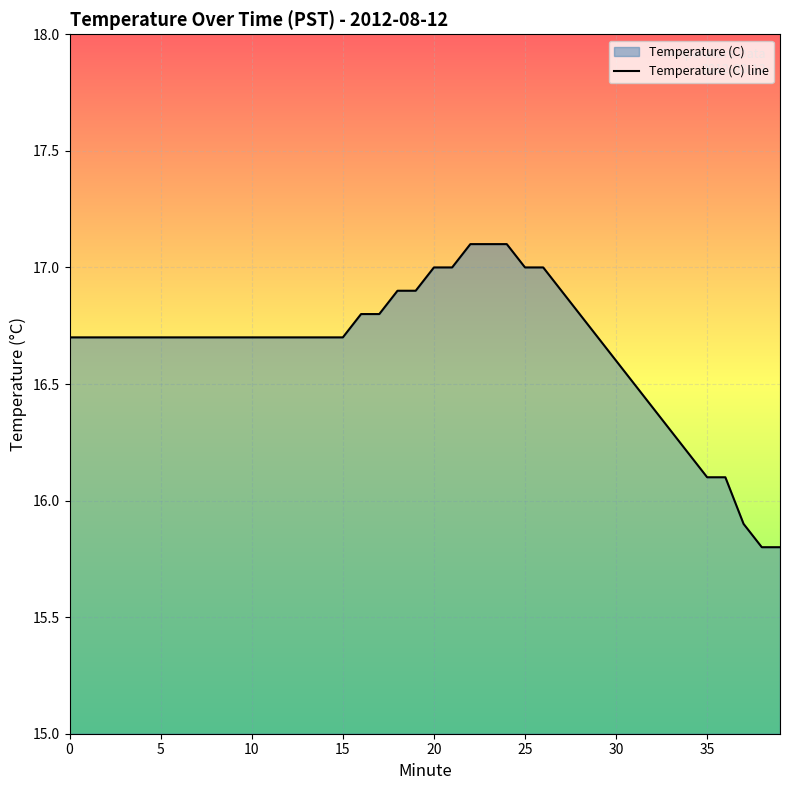

Approximately how many times larger is the value at 33 compared to 37?

1.0